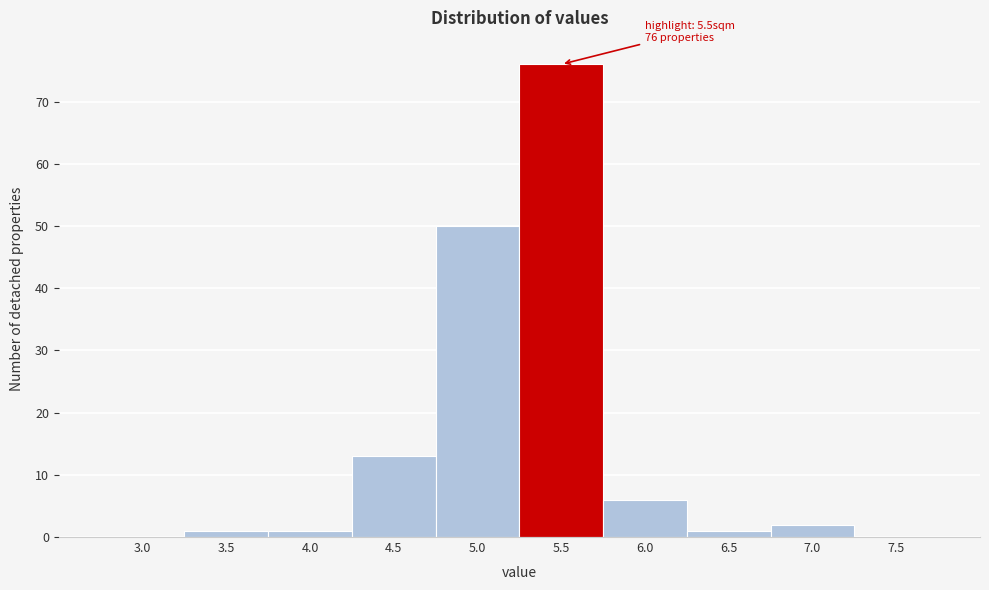

Reading left to right, what are all the values shown in this chart?

3.0=0	3.5=1	4.0=1	4.5=13	5.0=50	5.5=76	6.0=6	6.5=1	7.0=2	7.5=0